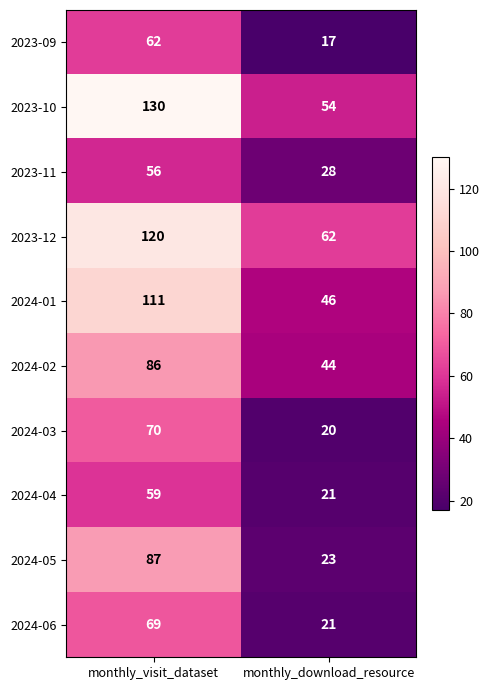

How many categories are shown in the chart?

2